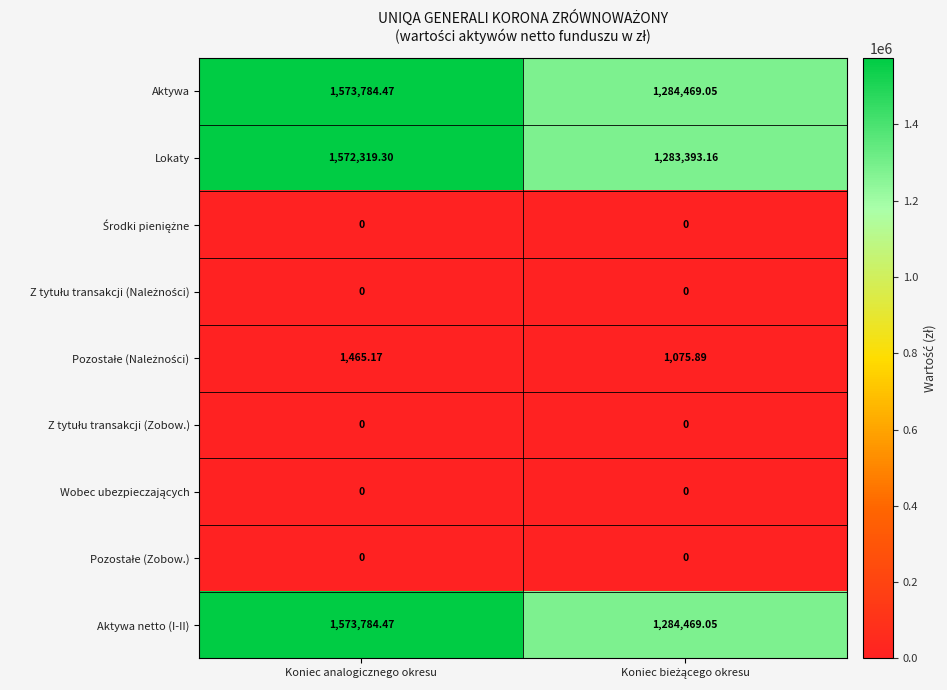

What is the maximum value shown in the chart?

1573784.5